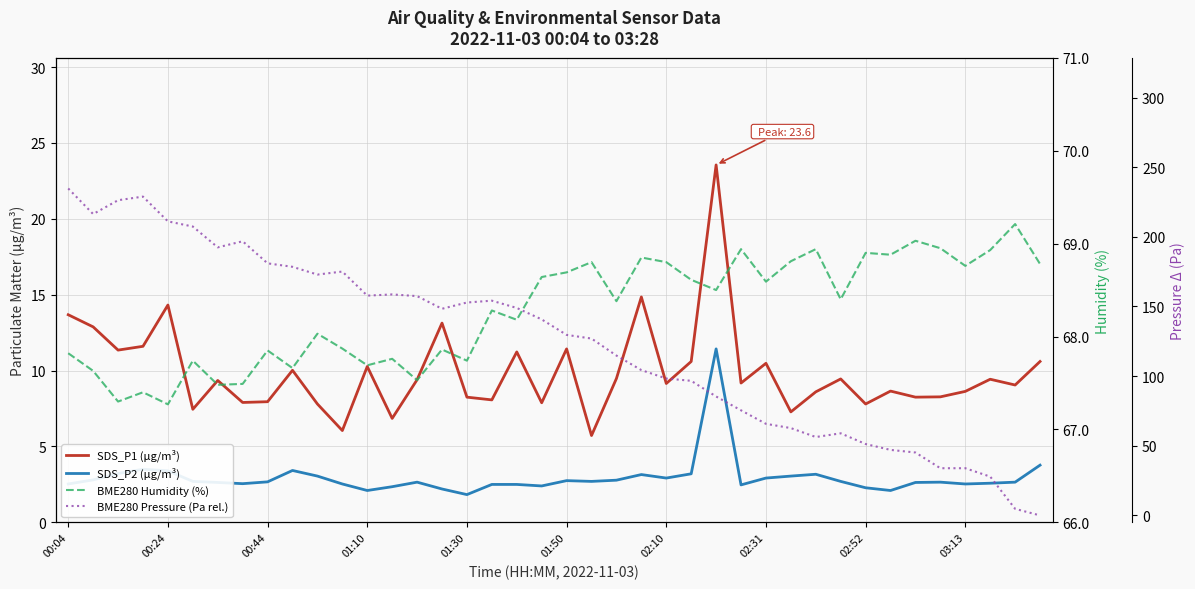

Rank the series by their maximum value, from lowest to highest.

SDS_P2 (μg/m³), SDS_P1 (μg/m³), BME280 Humidity (%), BME280 Pressure (Pa rel.)